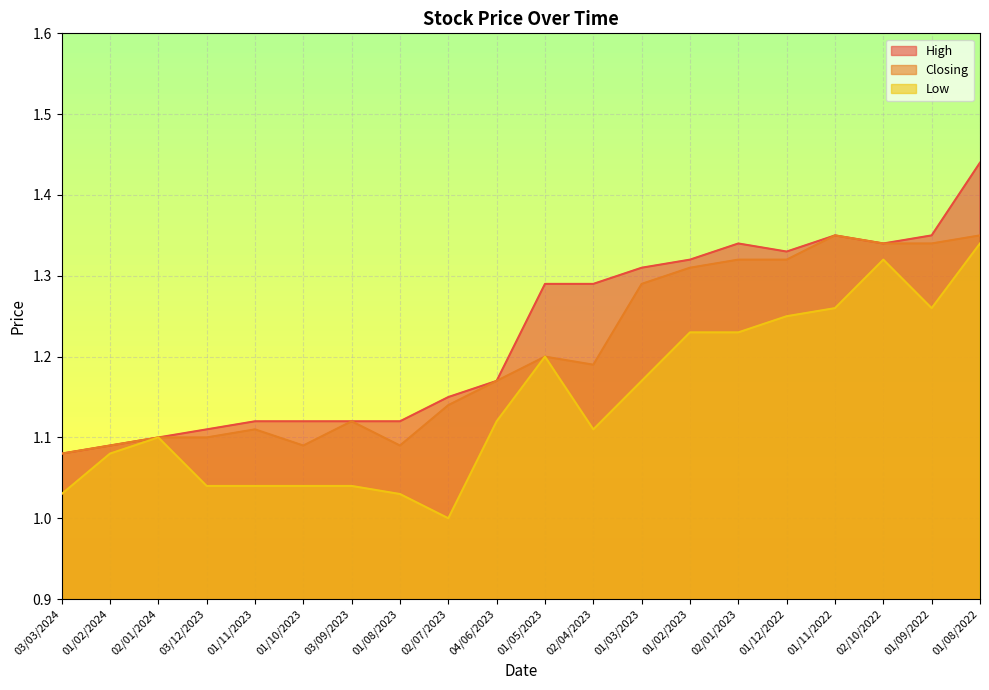

At 02/04/2023, list the series in order from smallest to largest.

Low, Closing, High